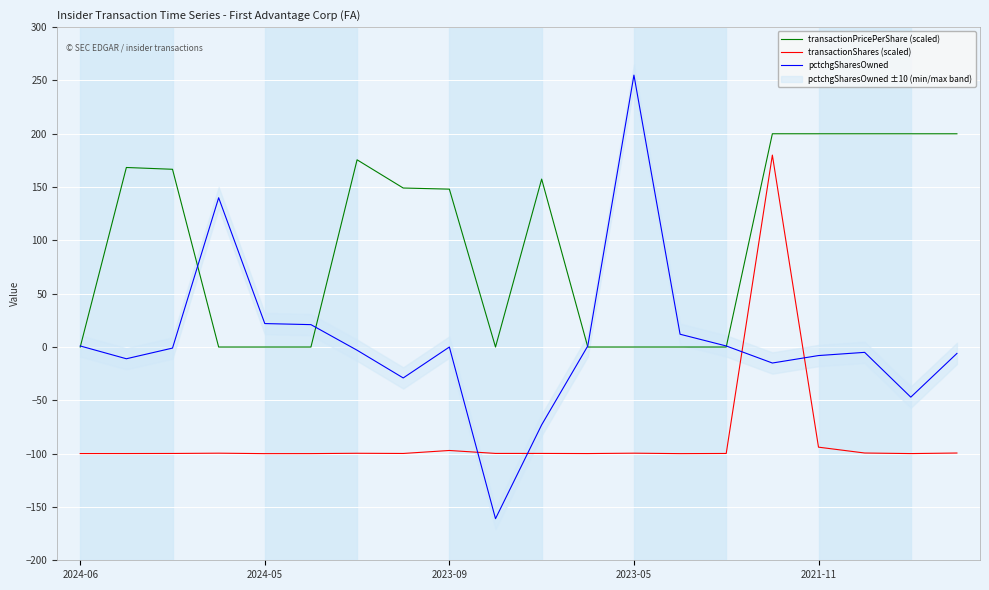

What is the highest value of the pctchgSharesOwned series?

255.0